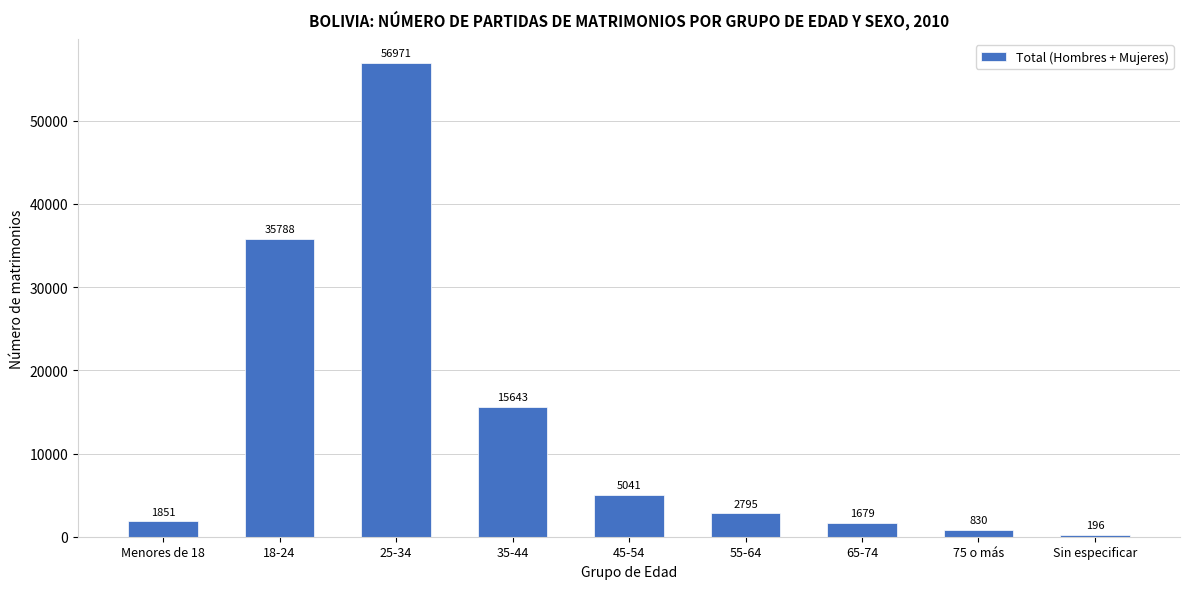

Reading left to right, what are all the values shown in this chart?

1851	35788	56971	15643	5041	2795	1679	830	196